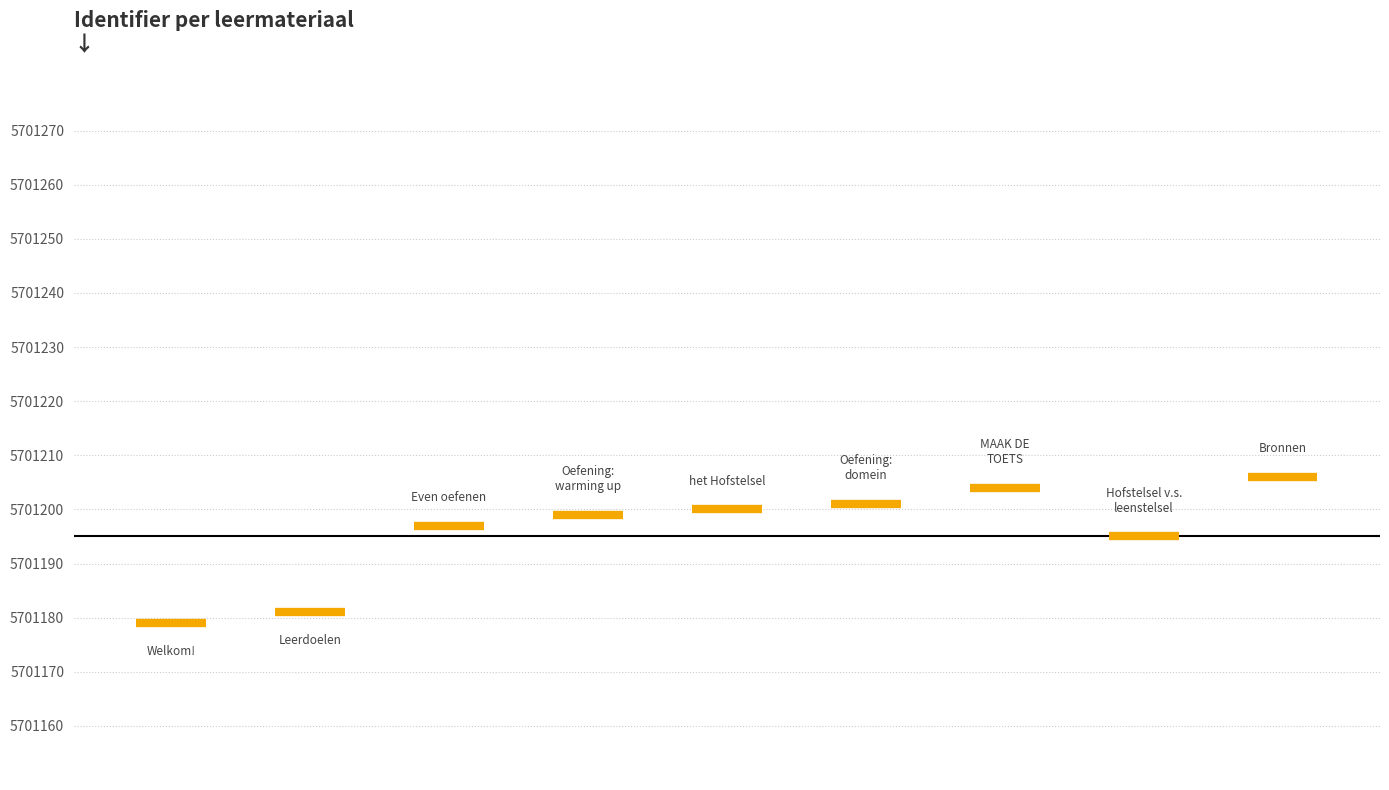

What is the maximum value shown in the chart?

5701206